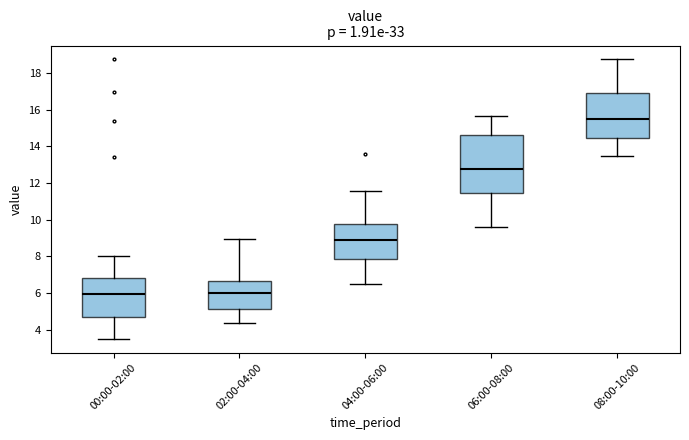

Reading left to right, read every box against the y-axis: the position of its median line, the range the box covers, and the ends of its whiskers. The values are not printed on the chart, so give them approximately, as read against the axis.

00:00-02:00: median 6.0, box 4.8 to 6.8, whiskers 3.6 to 8.0
02:00-04:00: median 6.0, box 5.2 to 6.6, whiskers 4.4 to 9.0
04:00-06:00: median 8.8, box 7.8 to 9.8, whiskers 6.4 to 11.6
06:00-08:00: median 12.8, box 11.4 to 14.6, whiskers 9.6 to 15.6
08:00-10:00: median 15.6, box 14.4 to 17.0, whiskers 13.4 to 18.8